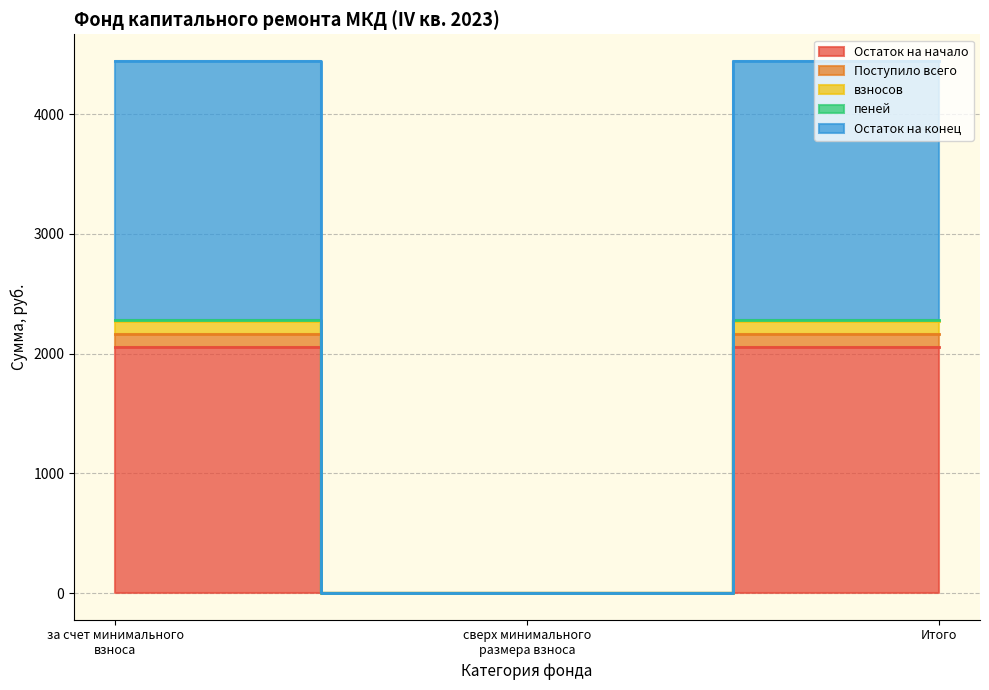

Between сверх минимального размера взноса and Итого, which series saw the biggest shift?

Остаток на конец